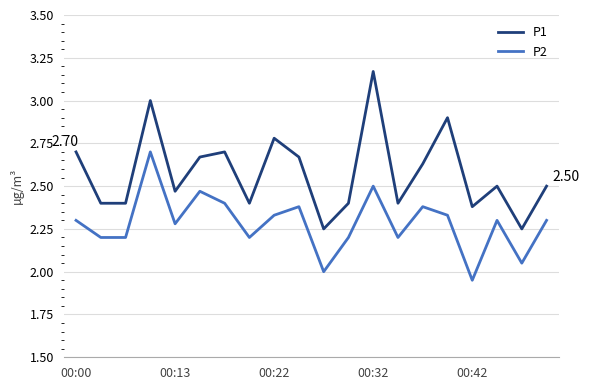

What is the difference between the maximum and minimum values in the P1 series?

0.9